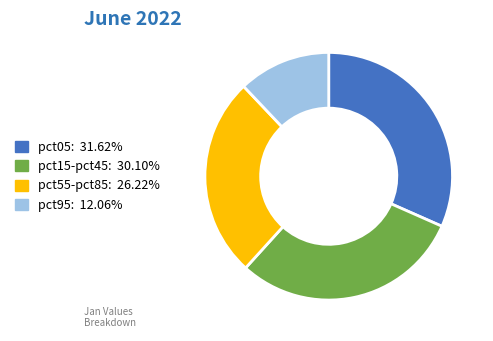

Is there a majority slice in this chart?

No